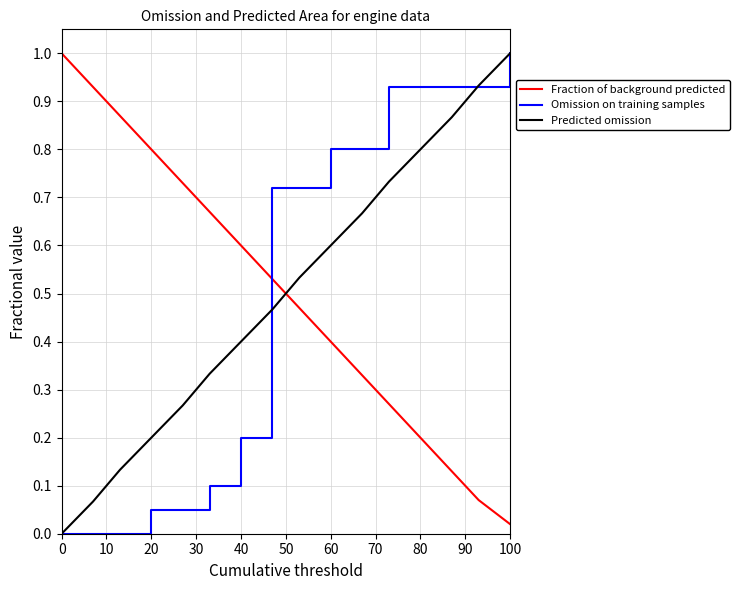

Which series ends up on top after the final intersection of Fraction of background predicted and Predicted omission?

Predicted omission